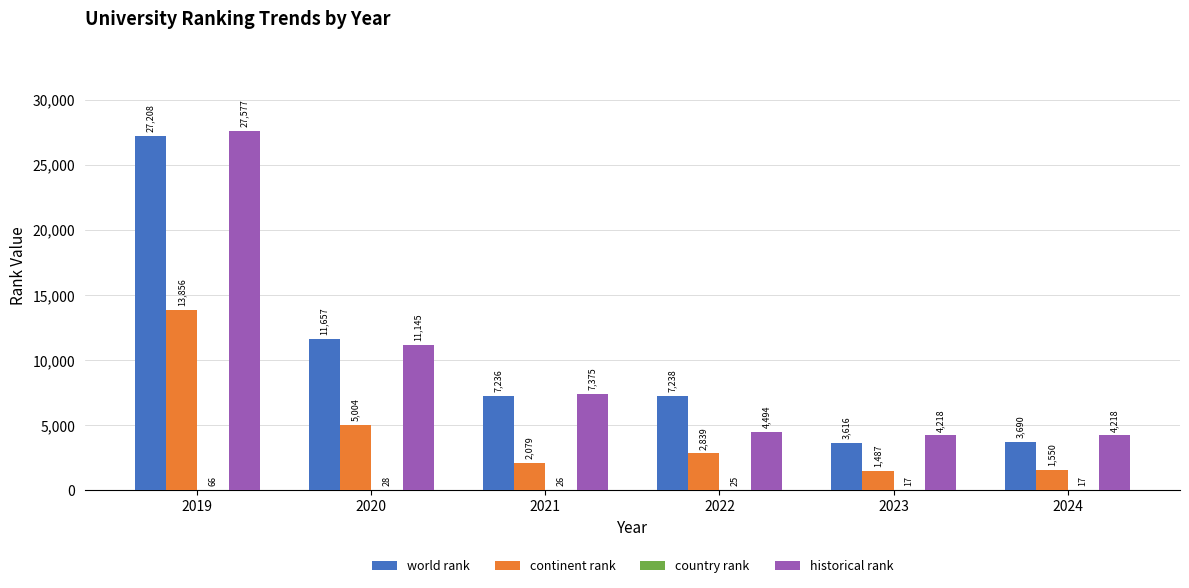

At which label is continent rank closest to 7671?

2020